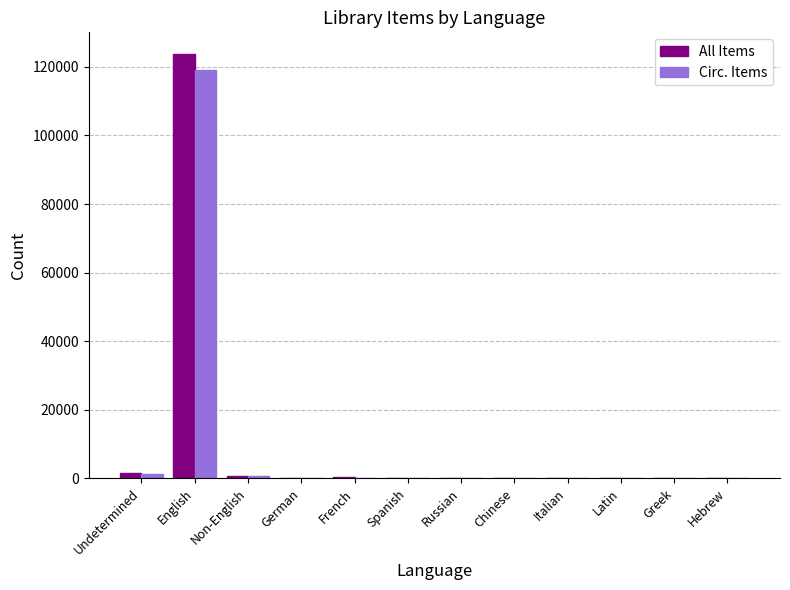

True or false: Circ. Items has a value of 119115 at English.

True